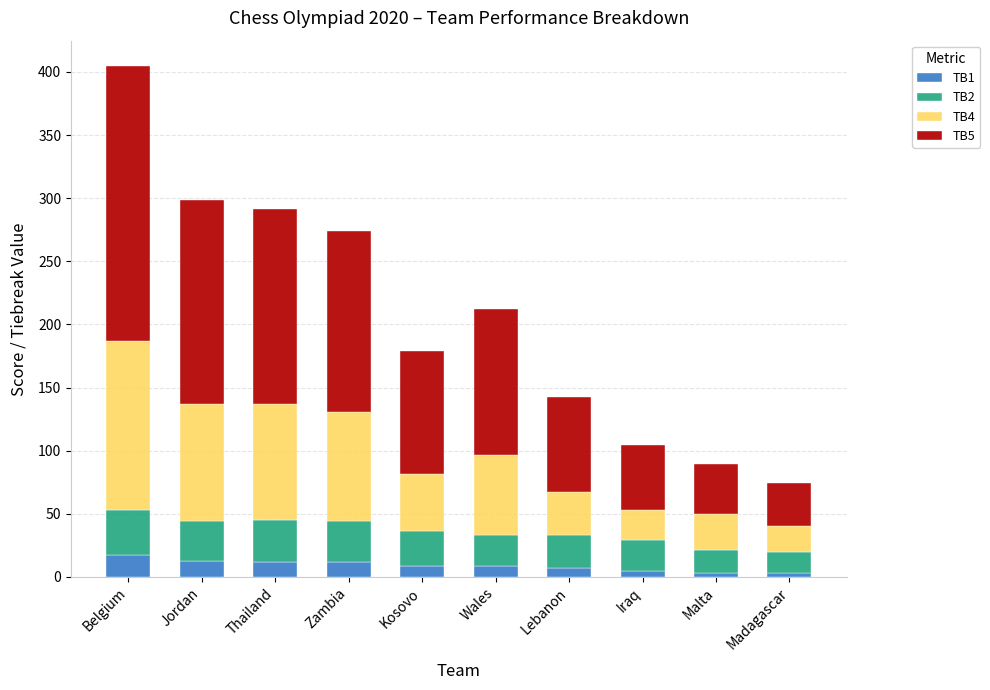

What is the highest value of the TB1 series?

17.0